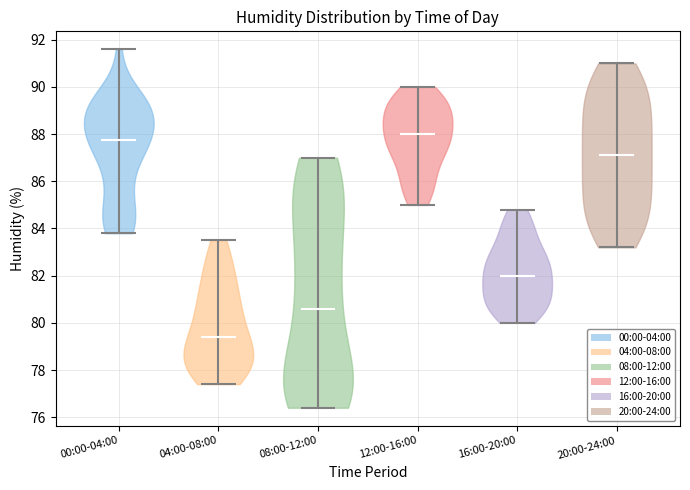

What is the highest point the violin for 08:00-12:00 reaches on the y-axis? The values are not printed on the chart, so give them approximately, as read against the axis.

87.0